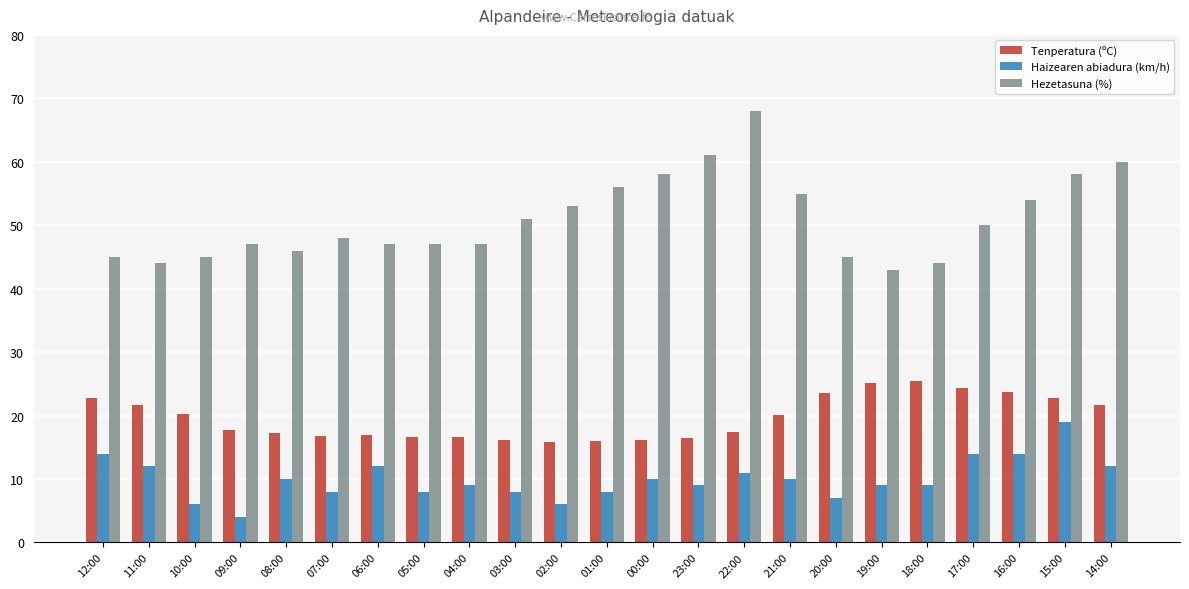

Which series has the largest total across all categories?

Hezetasuna (%)